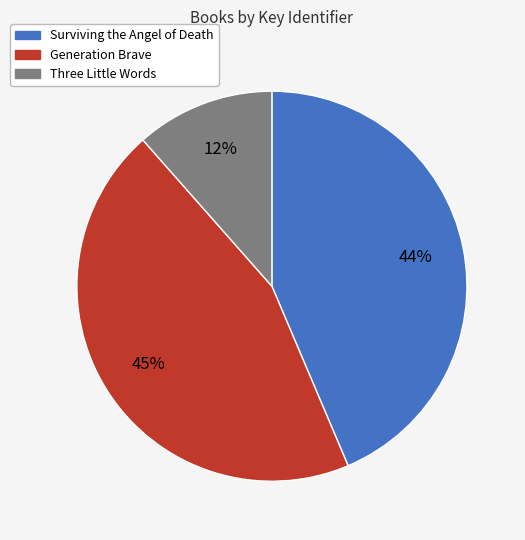

Is there any slice that represents more than half of the pie?

No